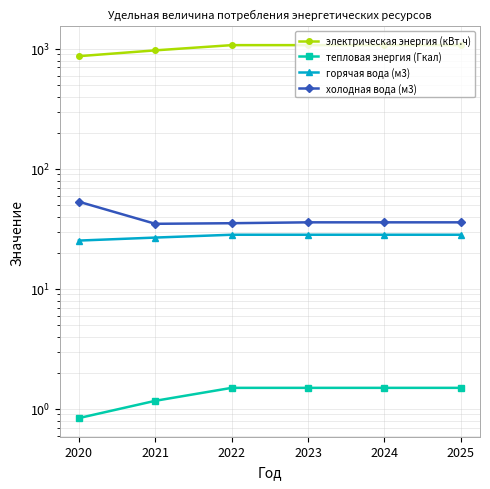

True or false: холодная вода (м3) has more than 1 interior local peaks.

False